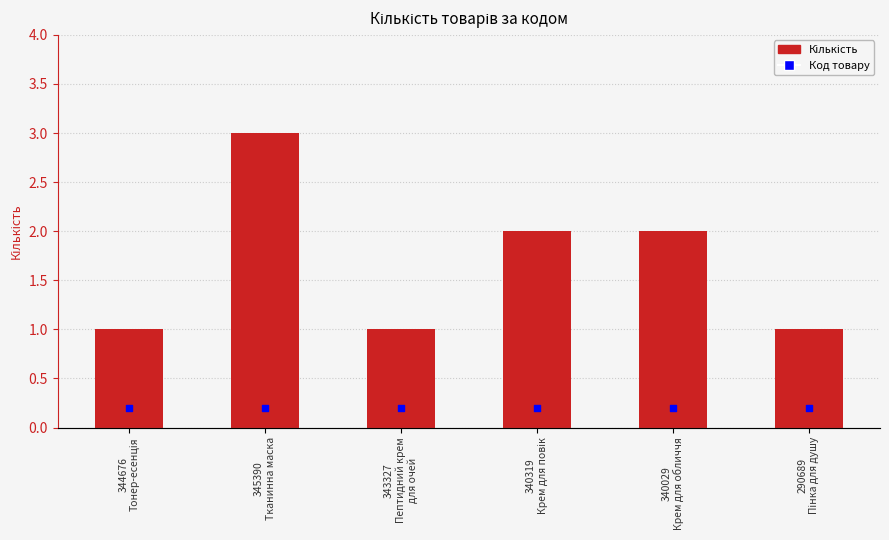

Which series reaches the minimum Y coordinate?

Код товару